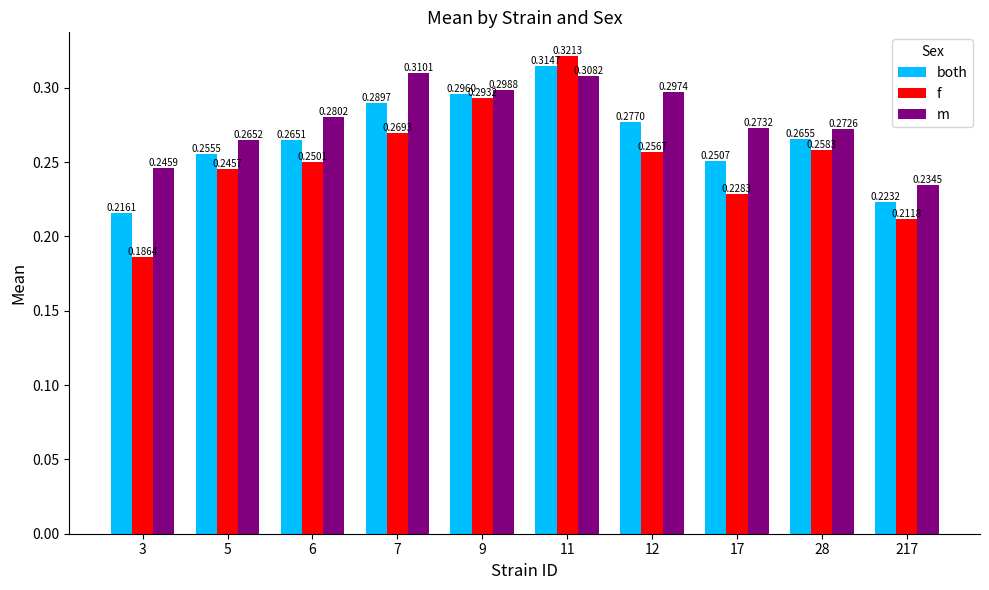

Rank the series by their maximum value, from highest to lowest.

f, both, m